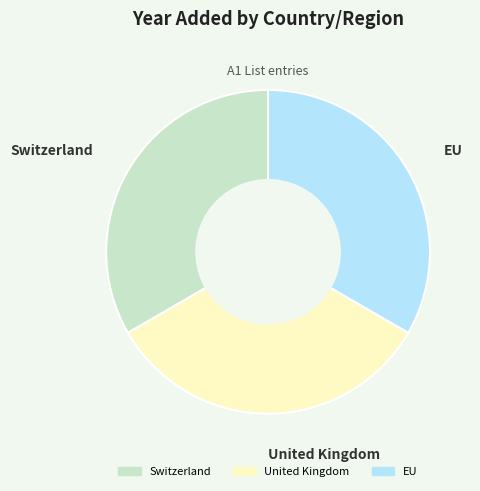

Is the sum of EU and United Kingdom greater than half?

Yes